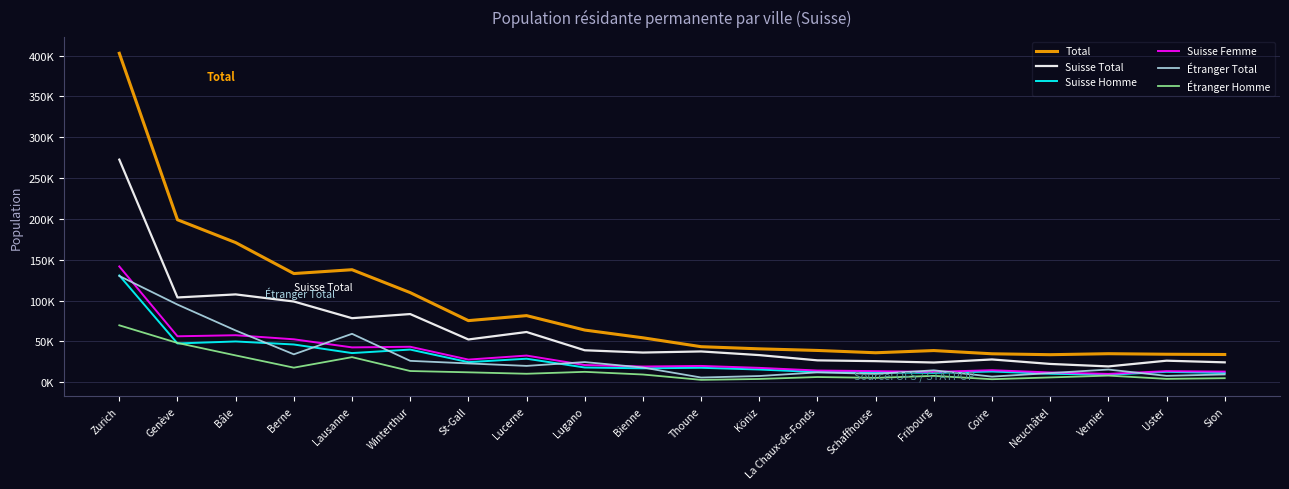

The Étranger Total series shows 14639 at Fribourg. True or false?

True